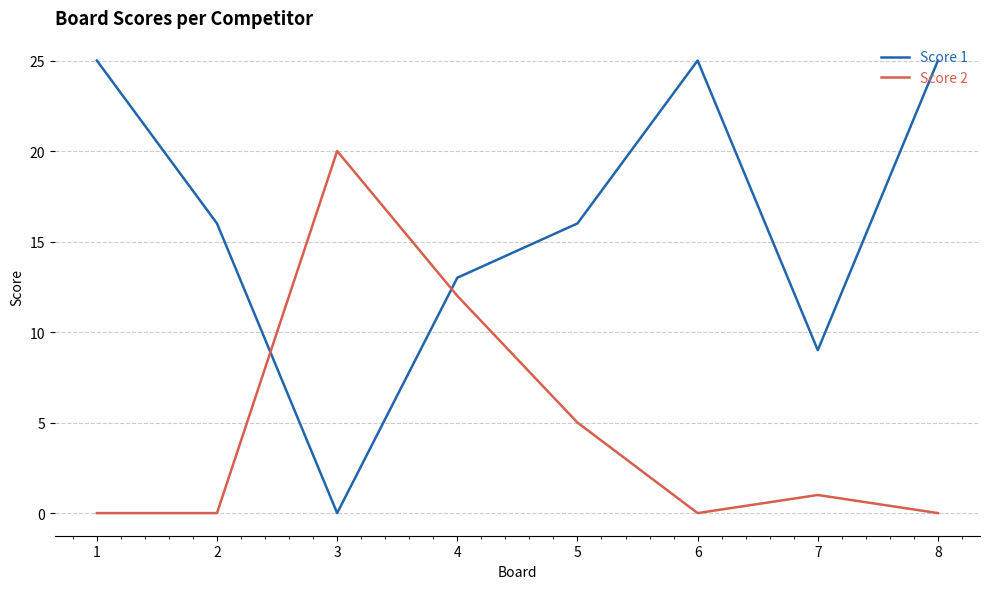

Is the value of Score 2 at 7 greater than the value of Score 1 at 5?

No